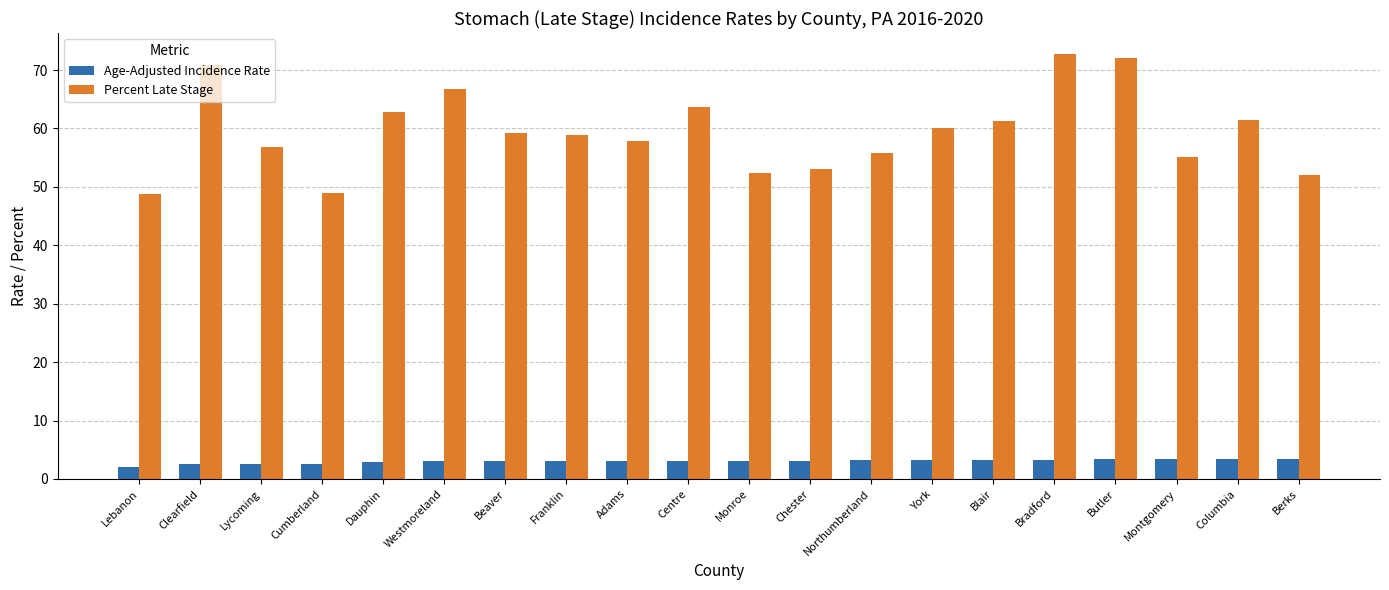

What is the average value of the Age-Adjusted Incidence Rate series?

3.0